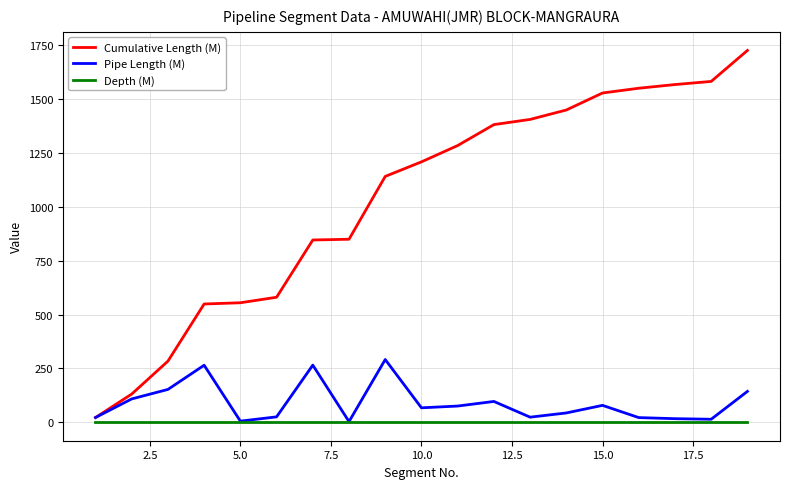

Which series has the widest spread of values?

Cumulative Length (M)